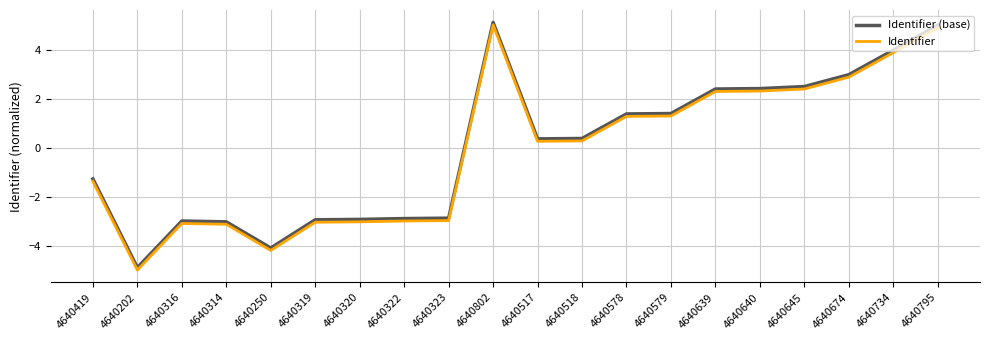

List the series in order of their overall mean, highest first.

Identifier (base), Identifier